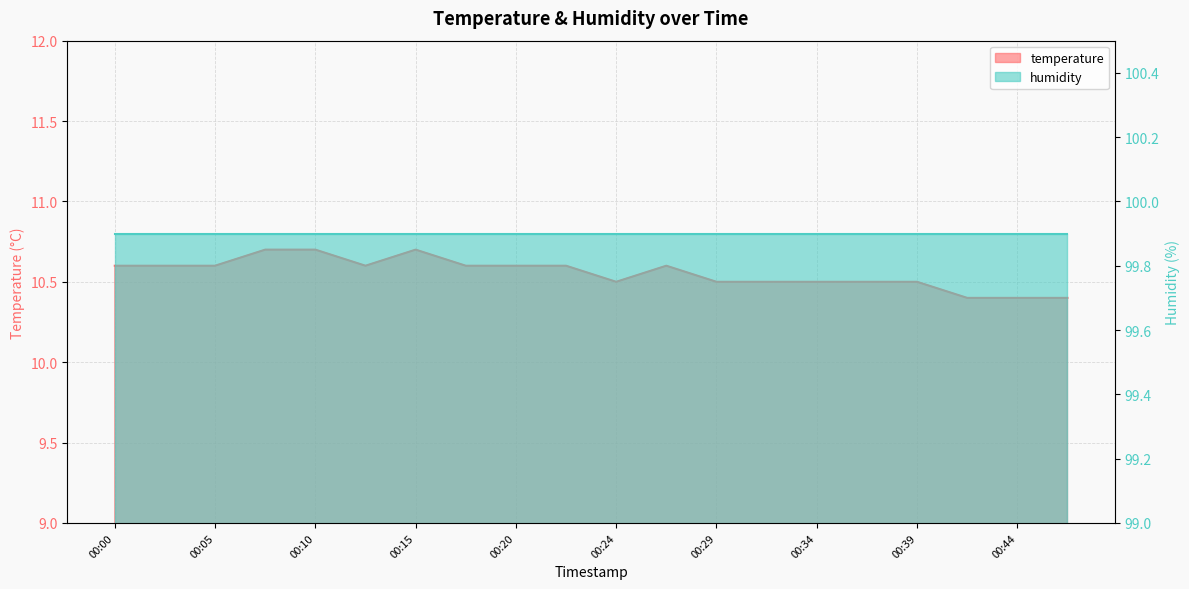

Does the chart display data point markers on the line(s)?

No